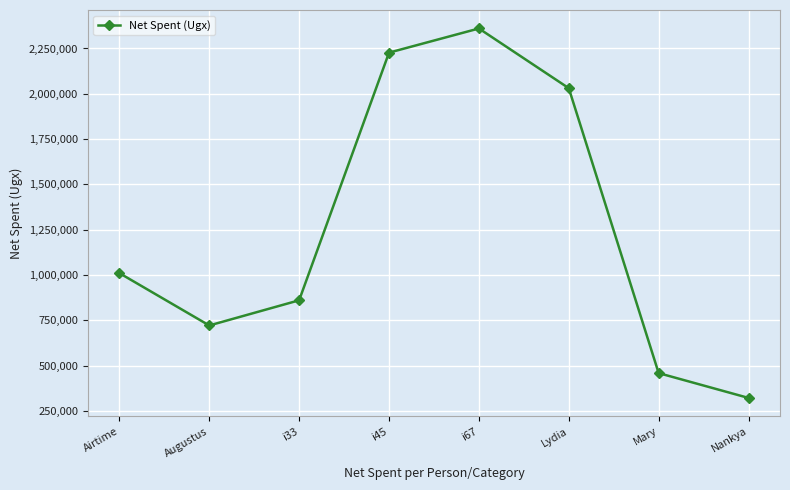

Read the value at Augustus, to the nearest 50.

721000